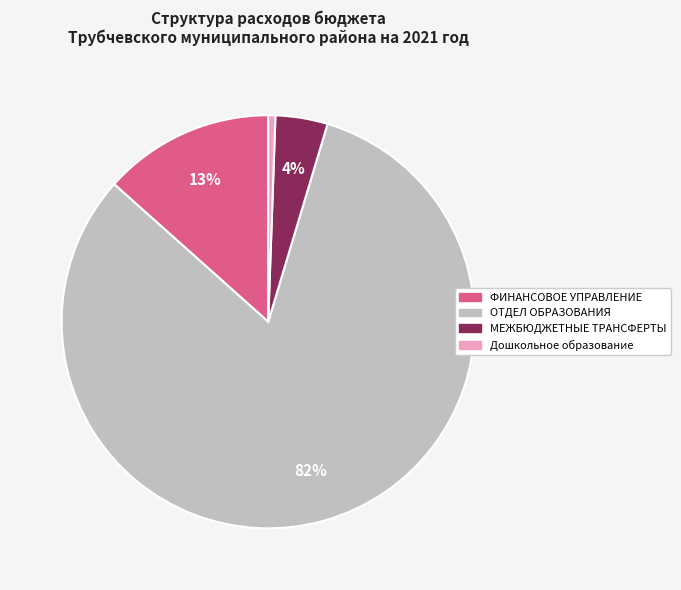

True or false: ФИНАНСОВОЕ УПРАВЛЕНИЕ accounts for 1% of the total.

False